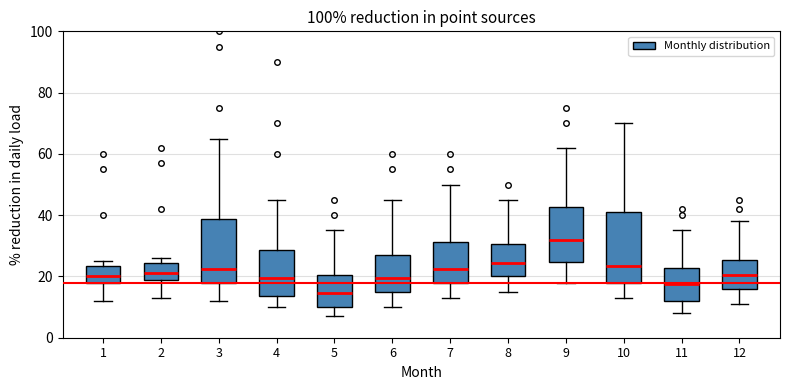

Which box's median line is the highest?

9